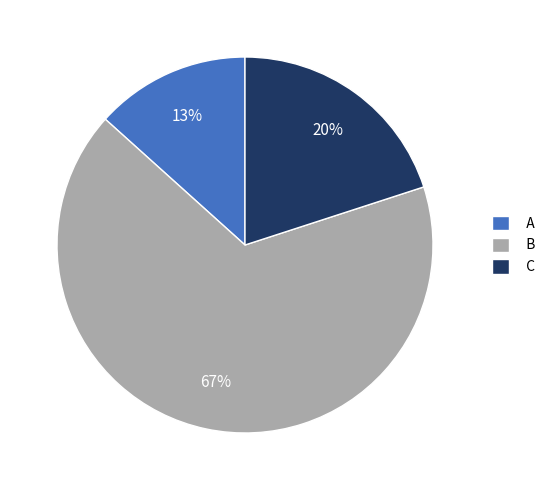

Which slice is the largest?

B